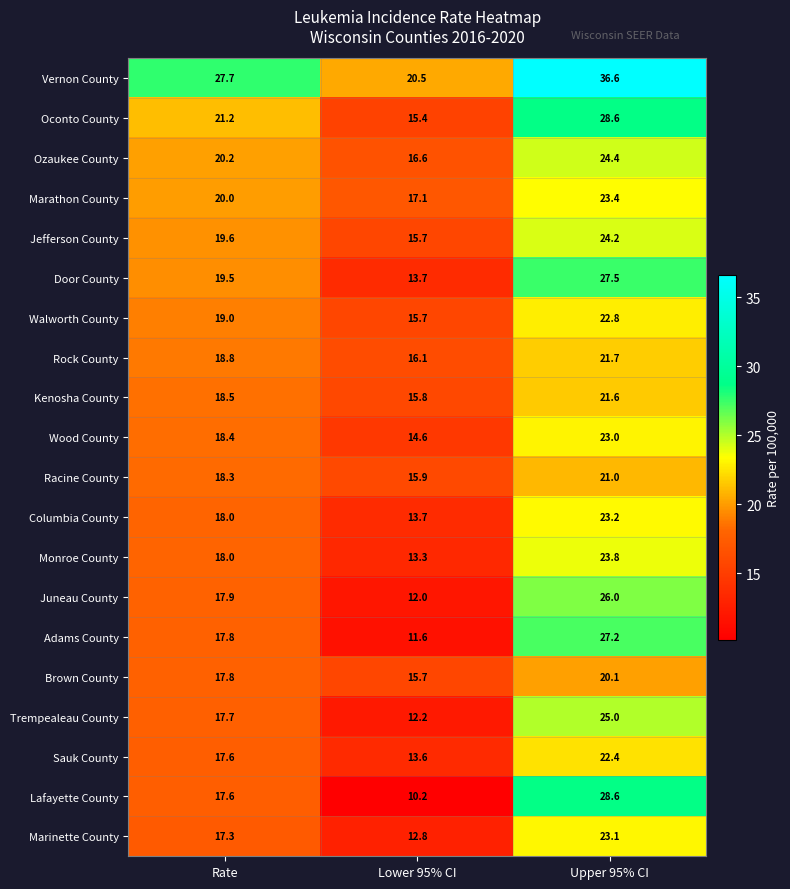

What is the sum of all Racine County values?

55.2